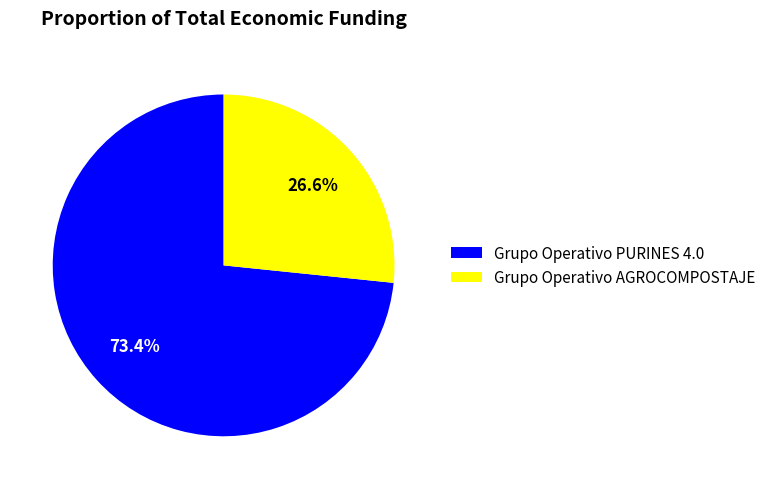

Does any single category account for the majority?

Yes